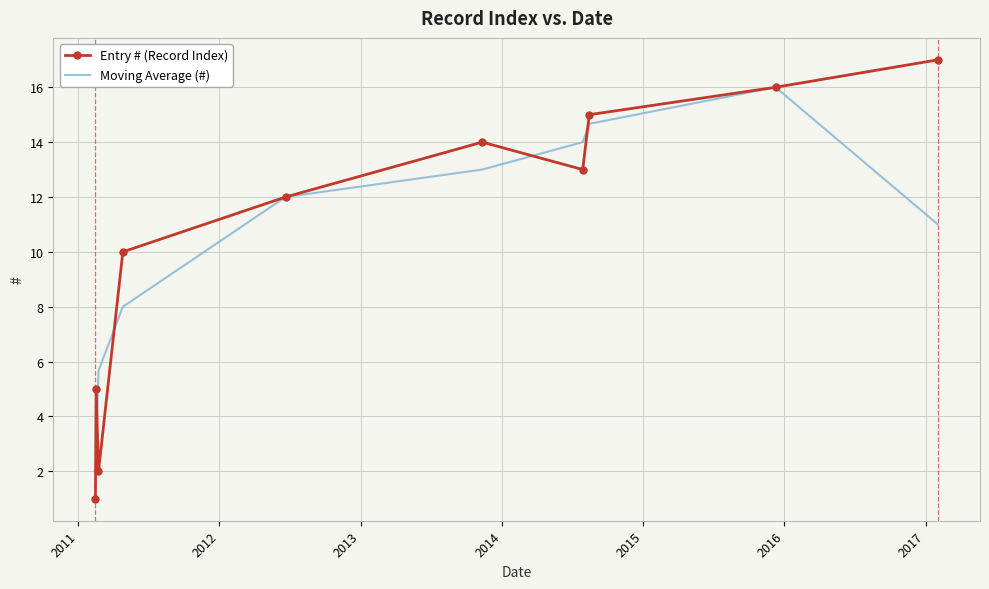

True or false: Entry # (Record Index) and Moving Average (#) cross at least once.

True